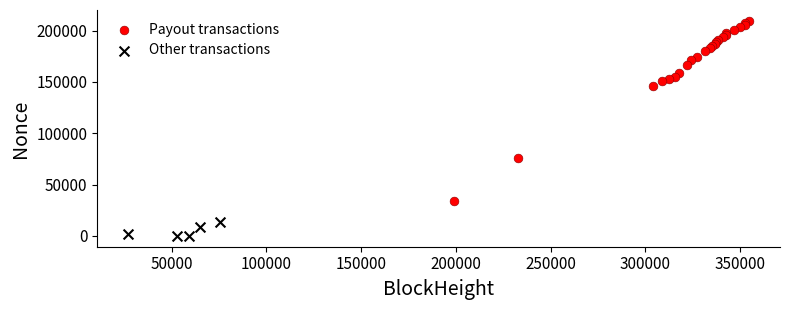

Which series has the widest spread of Y values?

Payout transactions